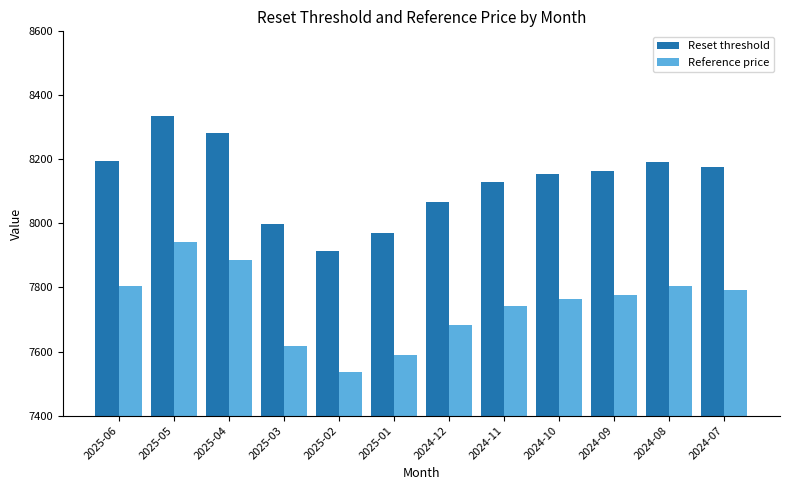

What is the difference between the maximum and second lowest values in the Reset threshold series?

367.0